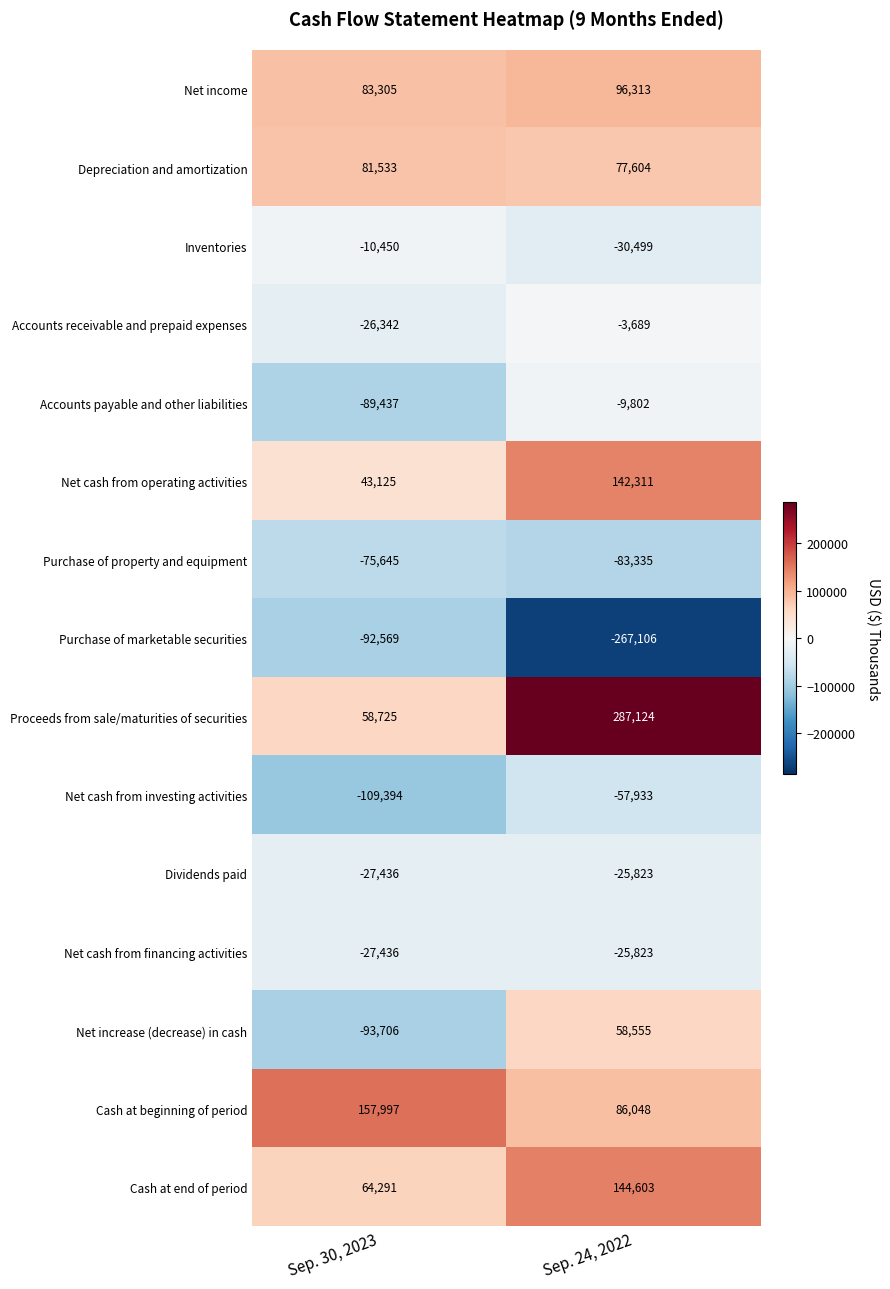

What is the lowest value of the Accounts receivable and prepaid expenses series?

-26342